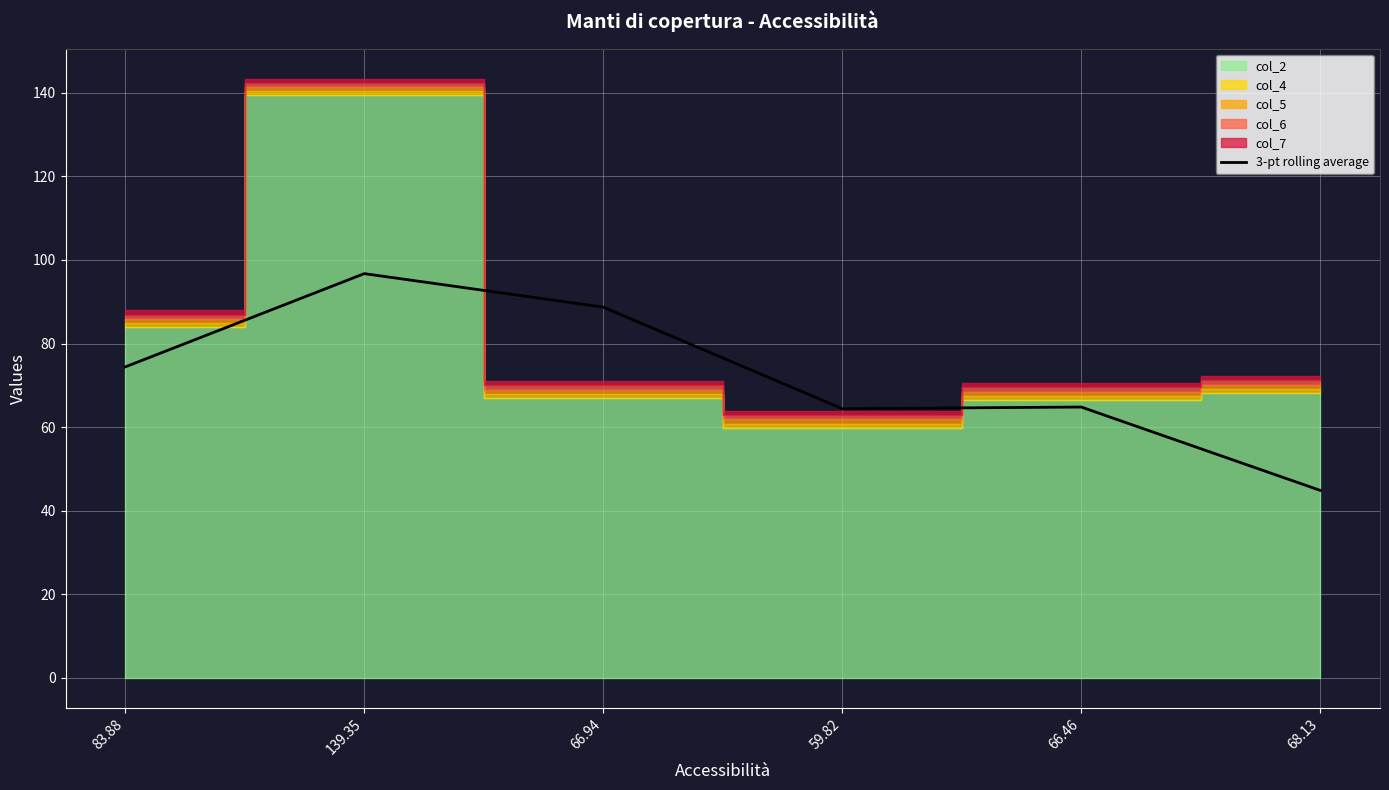

What is the label of the 5th point from the left?

66.46